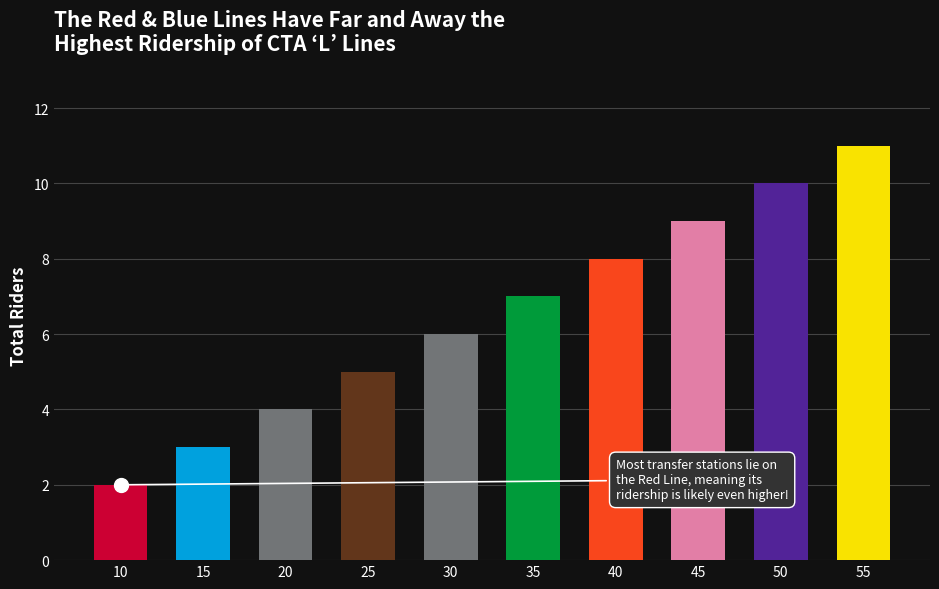

What is the difference between the values at 55 and 25?

6